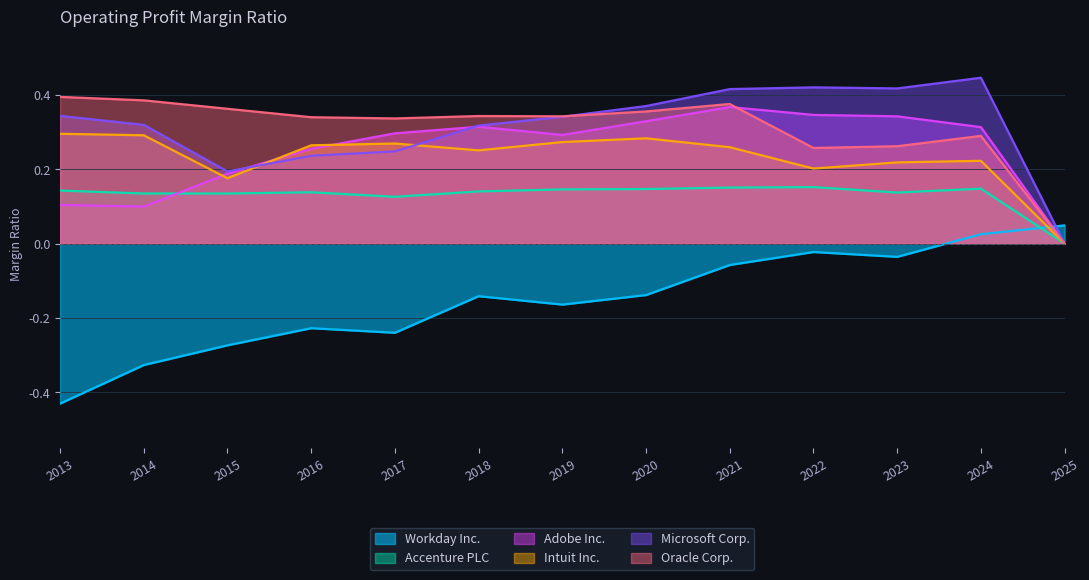

Count the number of data series in this chart.

6